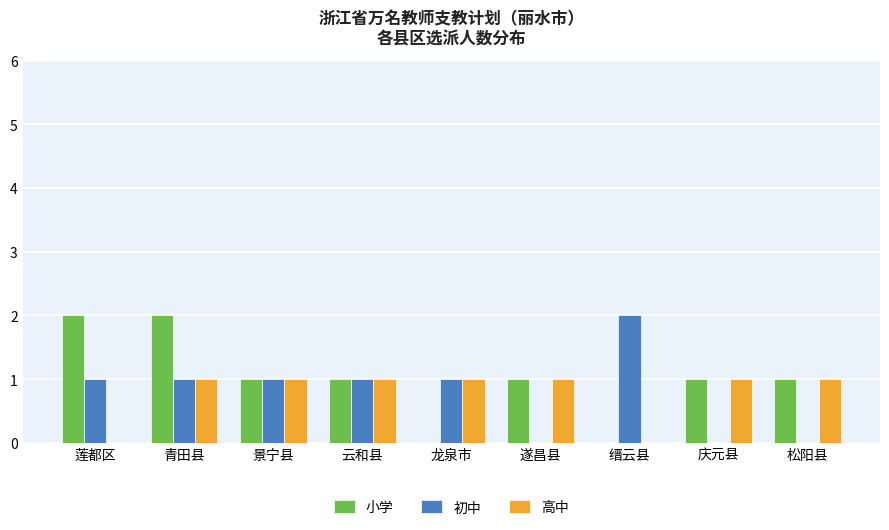

What is the sum of all 高中 values?

7